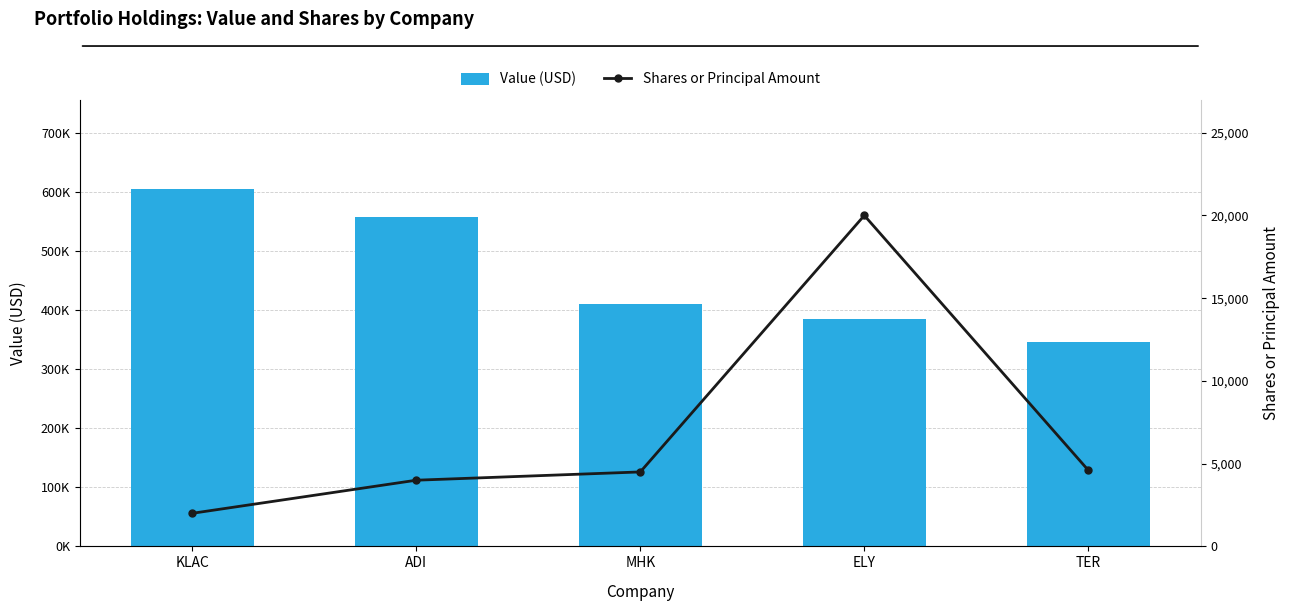

Which series has the largest total across all categories?

Value (USD)